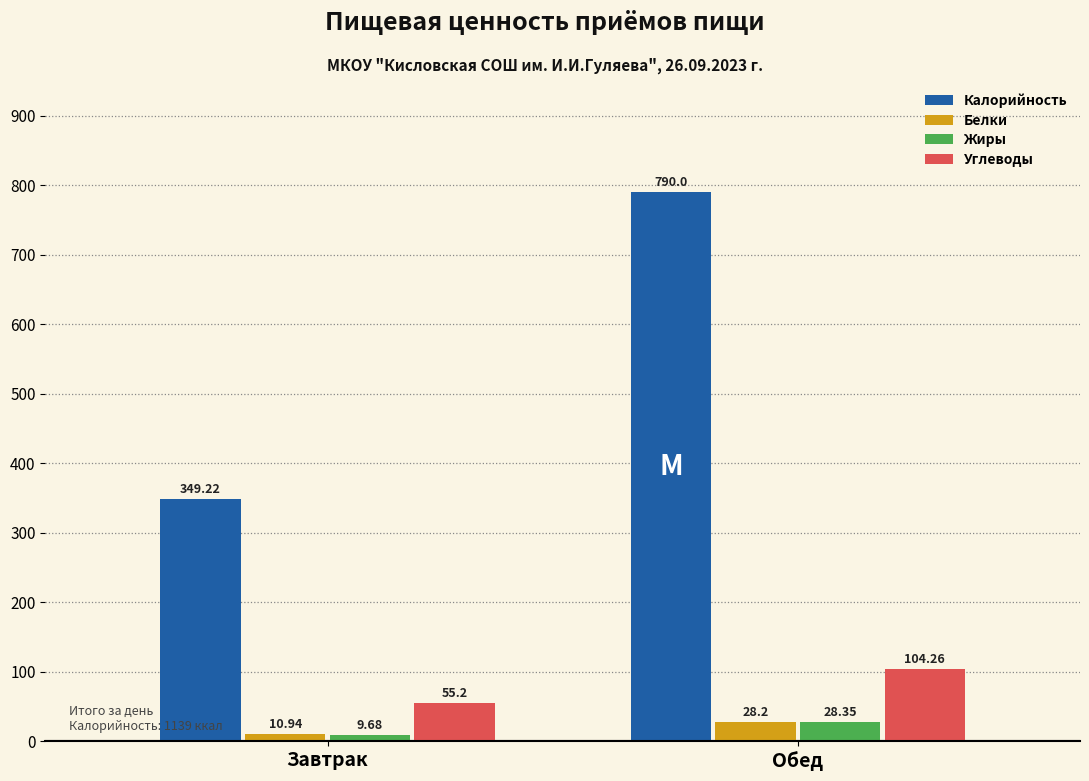

Which category has the lowest value across all series?

Завтрак